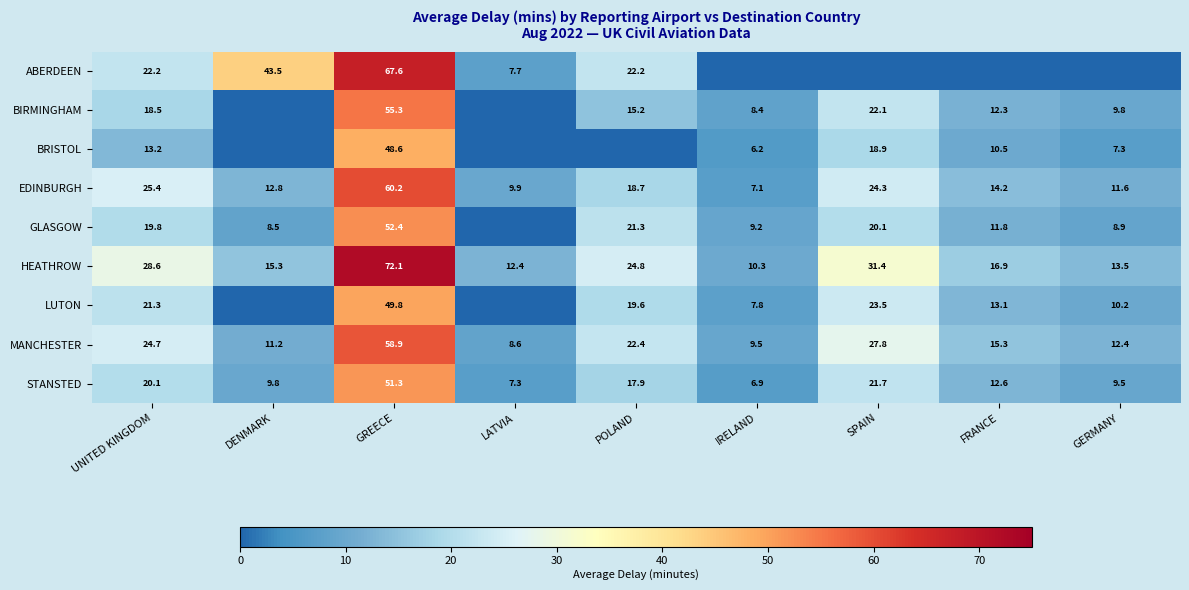

At which label does EDINBURGH first exceed 14?

UNITED KINGDOM